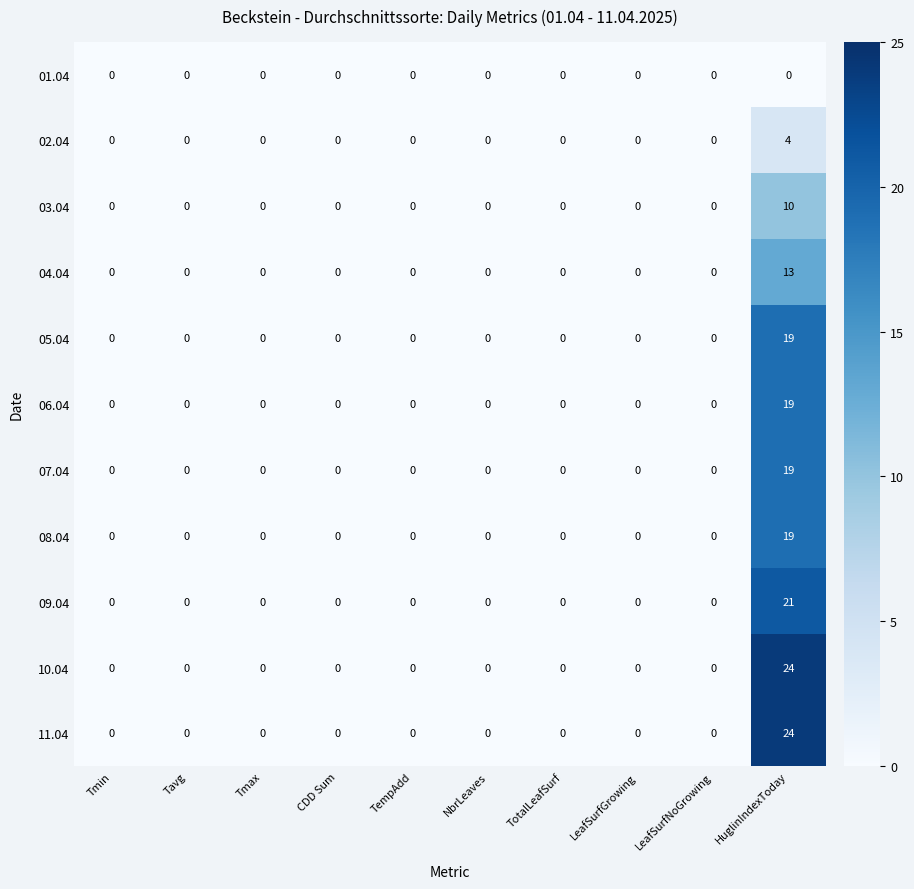

At which category is the sum across all series the highest?

HuglinIndexToday